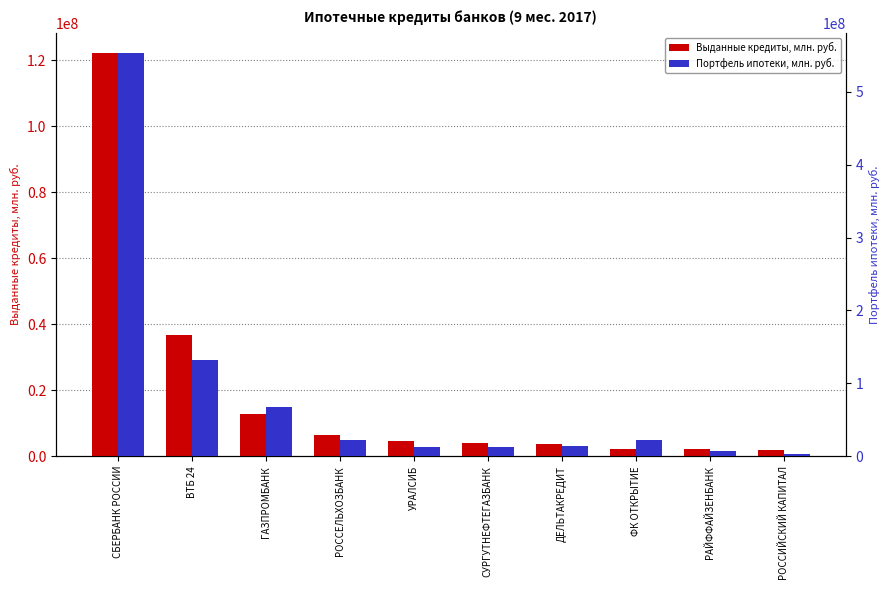

Rank the categories by Портфель ипотеки, млн. руб. value from lowest to highest.

РОССИЙСКИЙ КАПИТАЛ, РАЙФФАЙЗЕНБАНК, СУРГУТНЕФТЕГАЗБАНК, УРАЛСИБ, ДЕЛЬТАКРЕДИТ, ФК ОТКРЫТИЕ, РОССЕЛЬХОЗБАНК, ГАЗПРОМБАНК, ВТБ 24, СБЕРБАНК РОССИИ